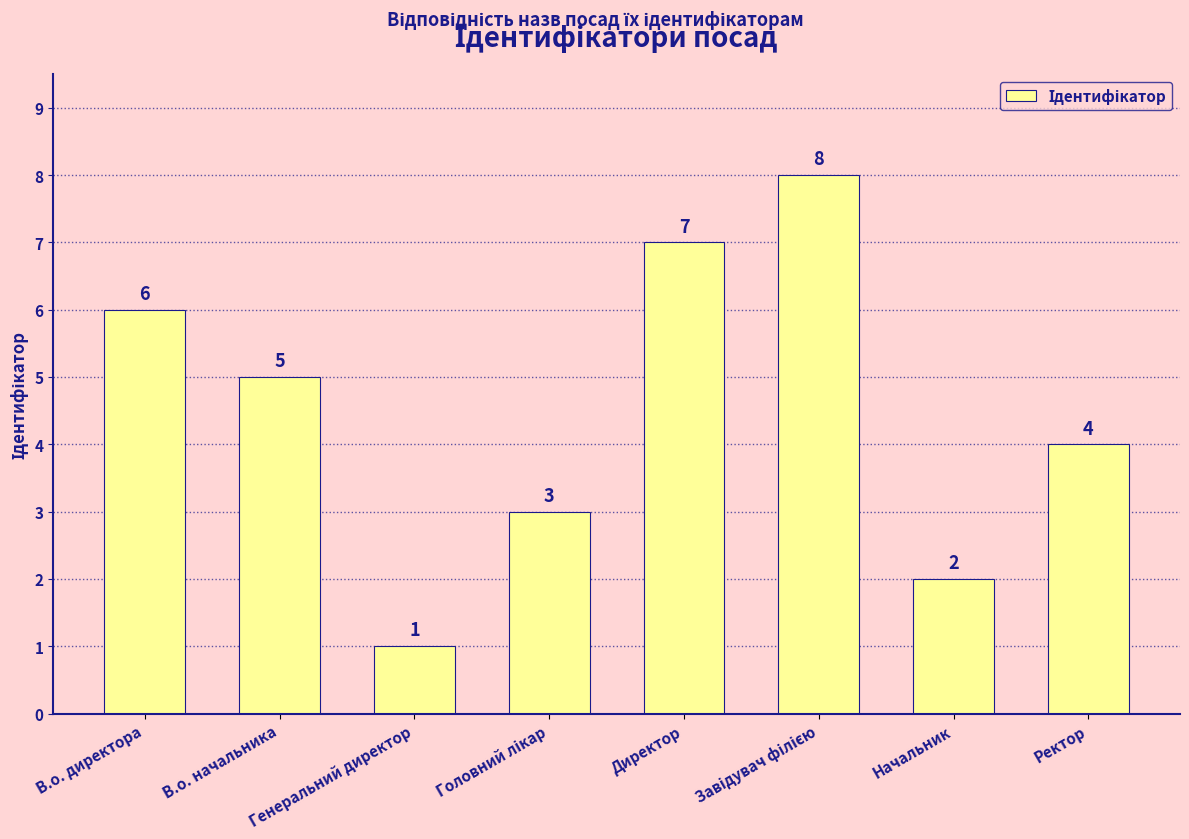

What is the difference between the maximum and second lowest values?

6